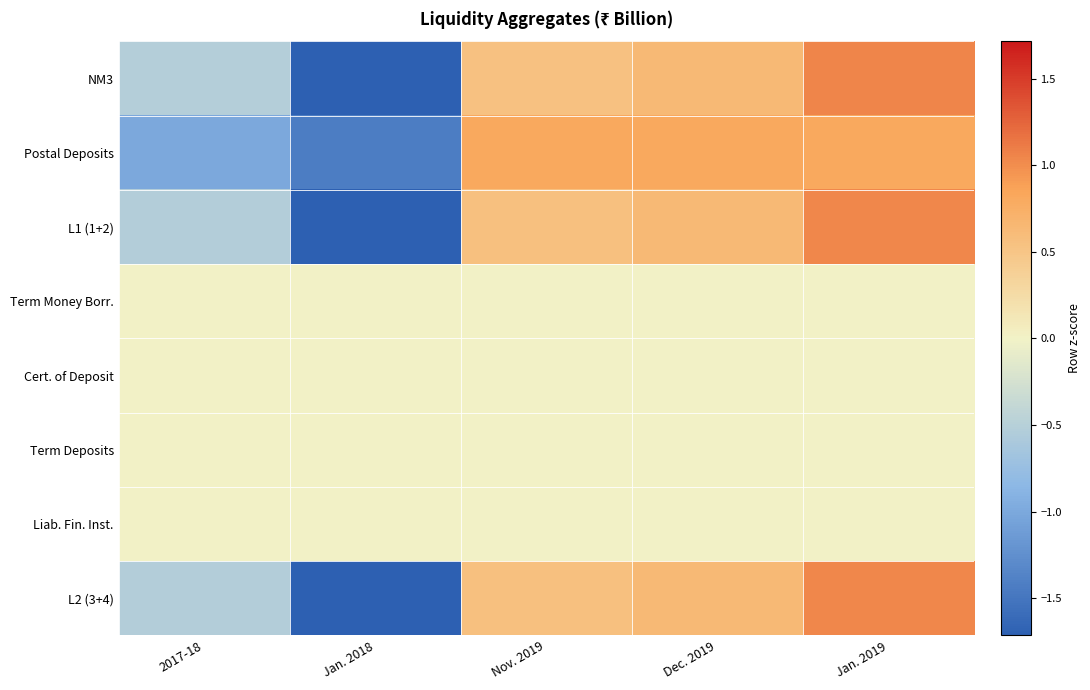

Reading left to right, extract all data points from this chart.

NM3: 2017-18=-0.5	Jan. 2018=-1.7	Nov. 2019=0.5	Dec. 2019=0.6	Jan. 2019=1.0
Postal Deposits: 2017-18=-1.0	Jan. 2018=-1.4	Nov. 2019=0.8	Dec. 2019=0.8	Jan. 2019=0.8
L1 (1+2): 2017-18=-0.5	Jan. 2018=-1.7	Nov. 2019=0.6	Dec. 2019=0.6	Jan. 2019=1.0
Term Money Borr.: 2017-18=0.0	Jan. 2018=0.0	Nov. 2019=0.0	Dec. 2019=0.0	Jan. 2019=0.0
Cert. of Deposit: 2017-18=0.0	Jan. 2018=0.0	Nov. 2019=0.0	Dec. 2019=0.0	Jan. 2019=0.0
Term Deposits: 2017-18=0.0	Jan. 2018=0.0	Nov. 2019=0.0	Dec. 2019=0.0	Jan. 2019=0.0
Liab. Fin. Inst.: 2017-18=0.0	Jan. 2018=0.0	Nov. 2019=0.0	Dec. 2019=0.0	Jan. 2019=0.0
L2 (3+4): 2017-18=-0.5	Jan. 2018=-1.7	Nov. 2019=0.6	Dec. 2019=0.6	Jan. 2019=1.0